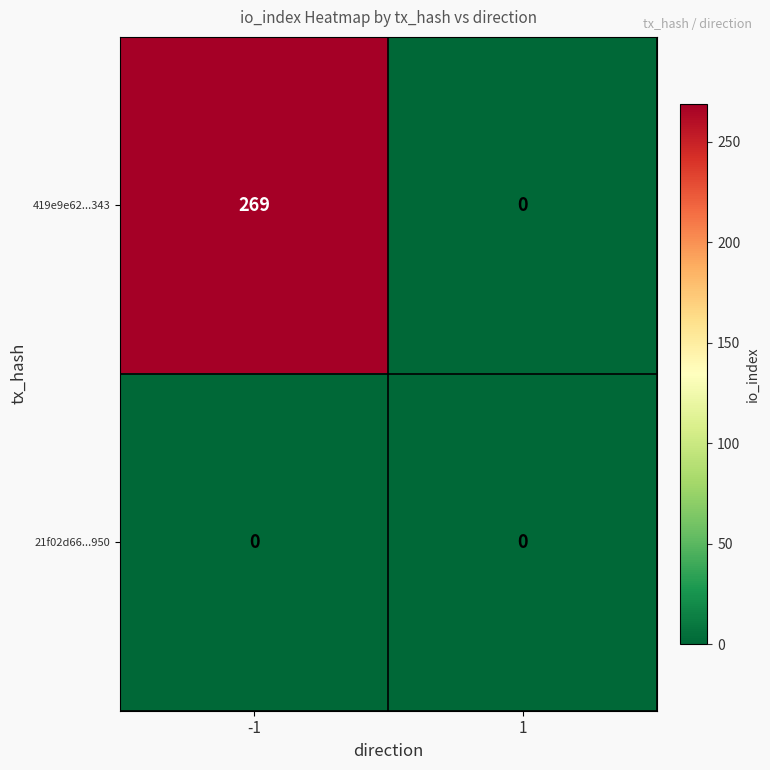

List the series in order of their overall mean, highest first.

419e9e62...343, 21f02d66...950